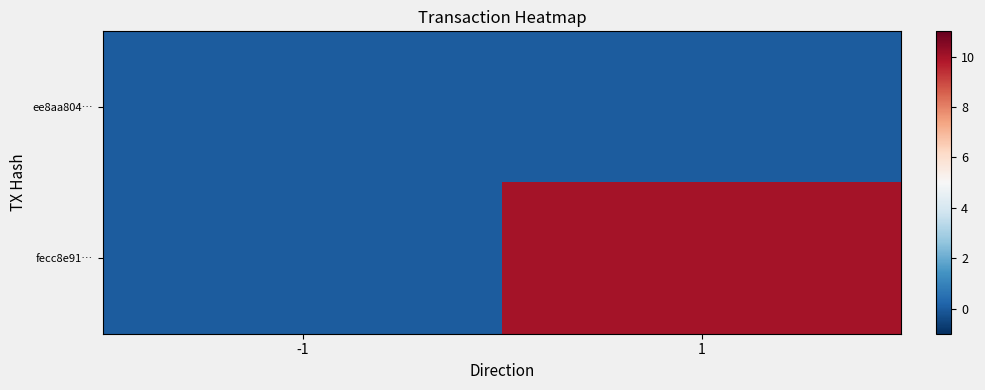

At 1, list the series in order from largest to smallest.

fecc8e91…, ee8aa804…